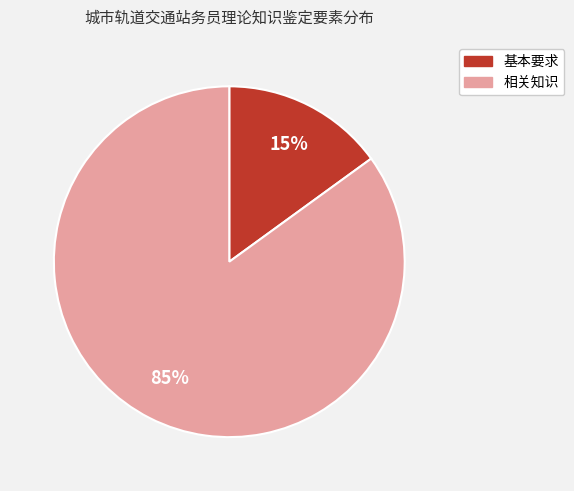

Count the number of slices in the pie.

2